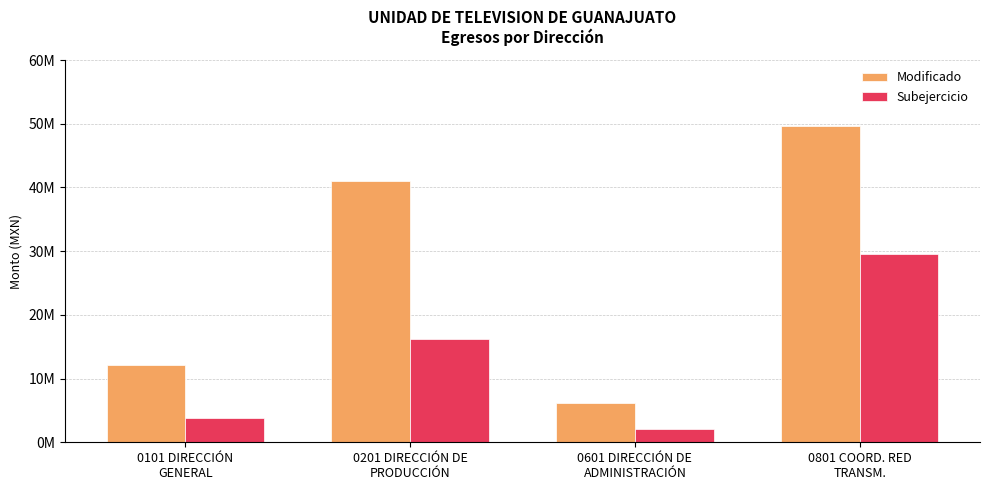

What is the difference between the Modificado values at 0201 DIRECCIÓN DE
PRODUCCIÓN and 0601 DIRECCIÓN DE
ADMINISTRACIÓN?

34887599.8